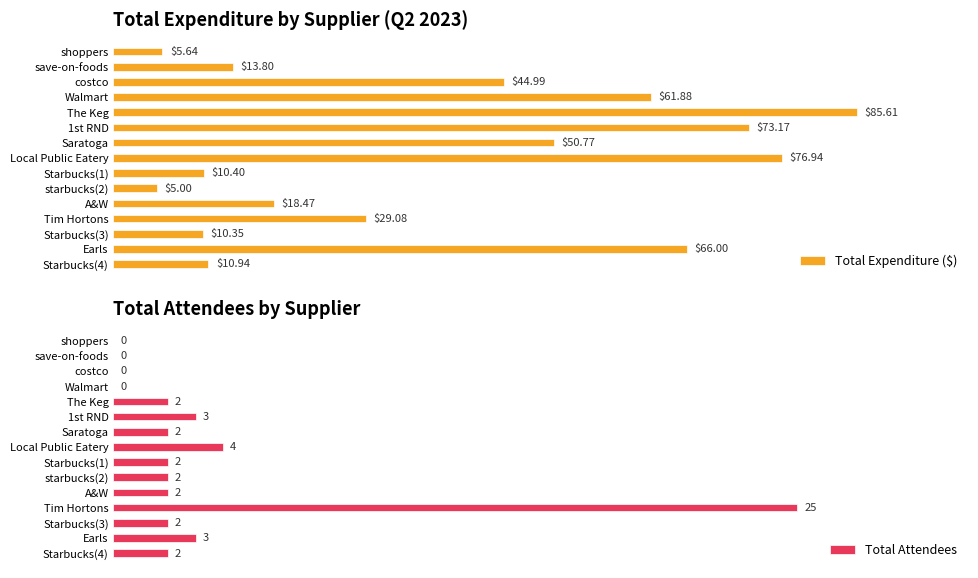

At which label is Total Expenditure ($) closest to 45?

costco